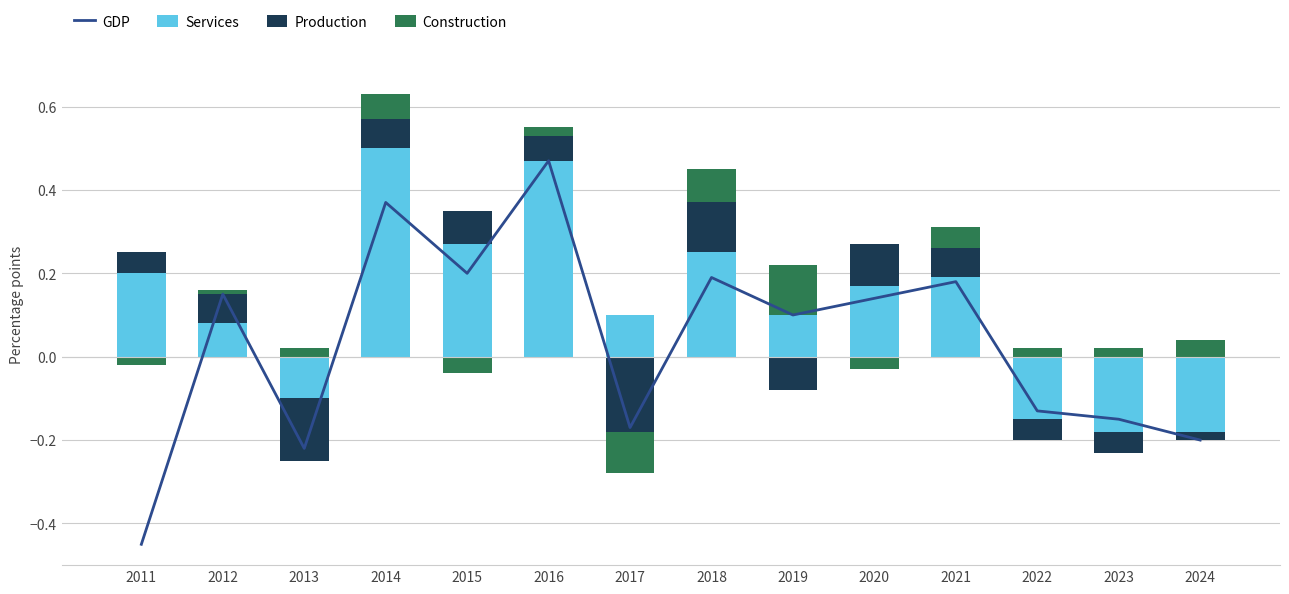

List the labels in order of GDP value, smallest first.

2011, 2013, 2024, 2017, 2023, 2022, 2019, 2020, 2012, 2021, 2018, 2015, 2014, 2016